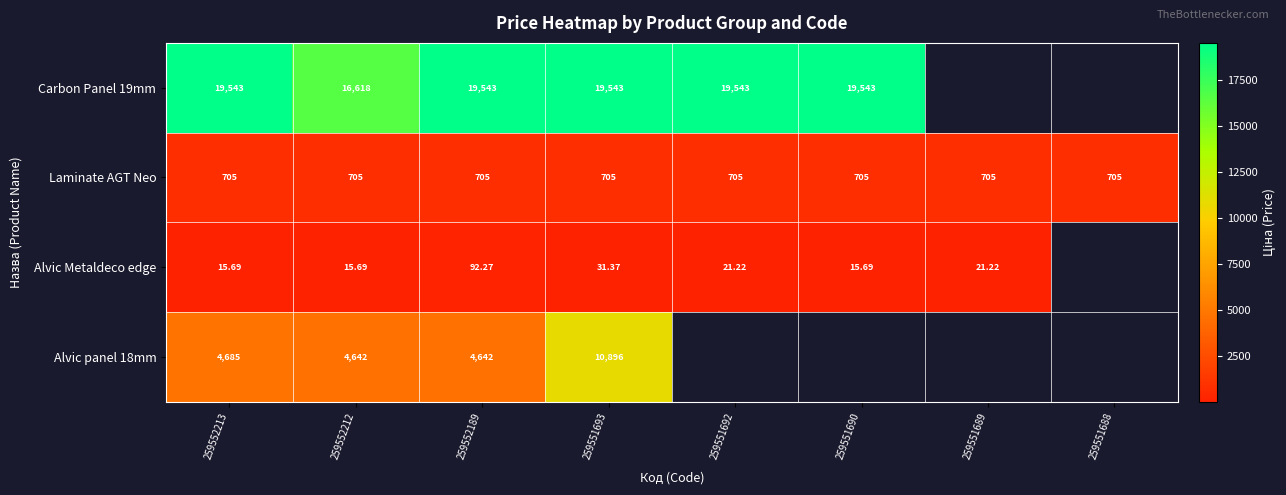

Count the number of data series in this chart.

4